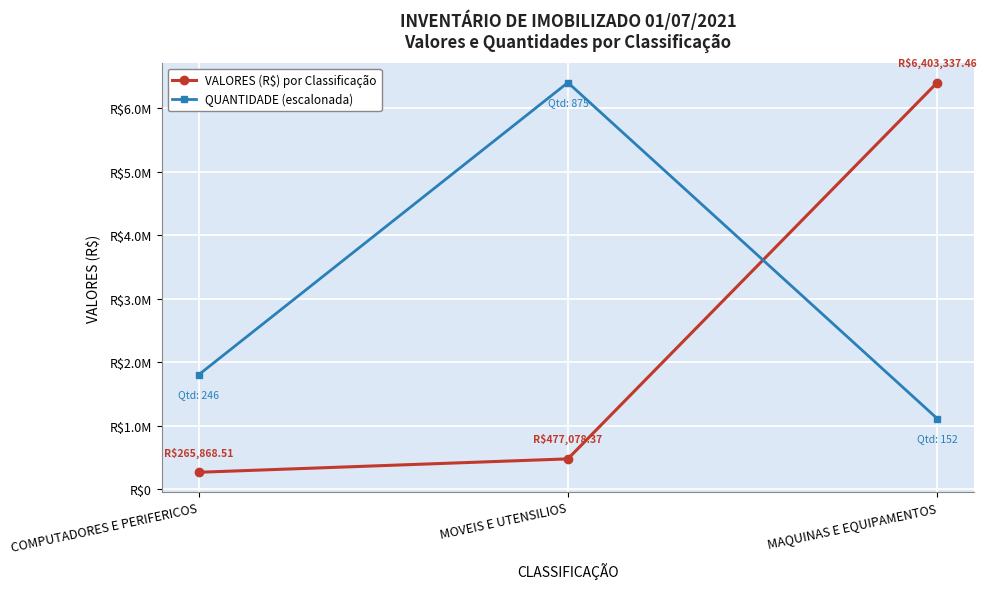

What is the total value across all series at COMPUTADORES E PERIFERICOS?

2066121.1